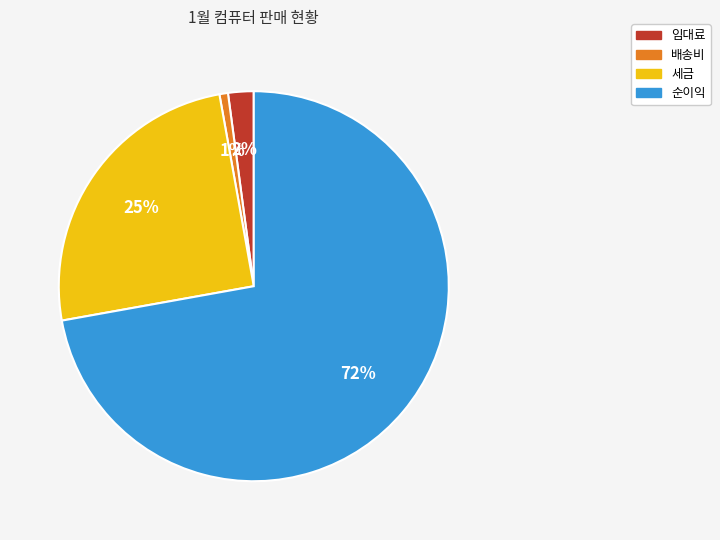

How many slices are in this pie chart?

4